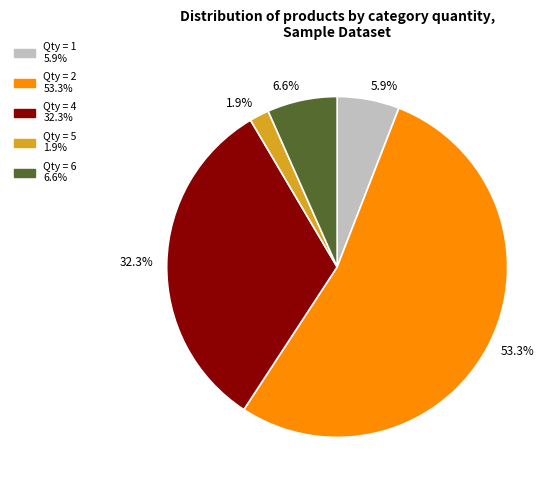

Count the number of slices in the pie.

5